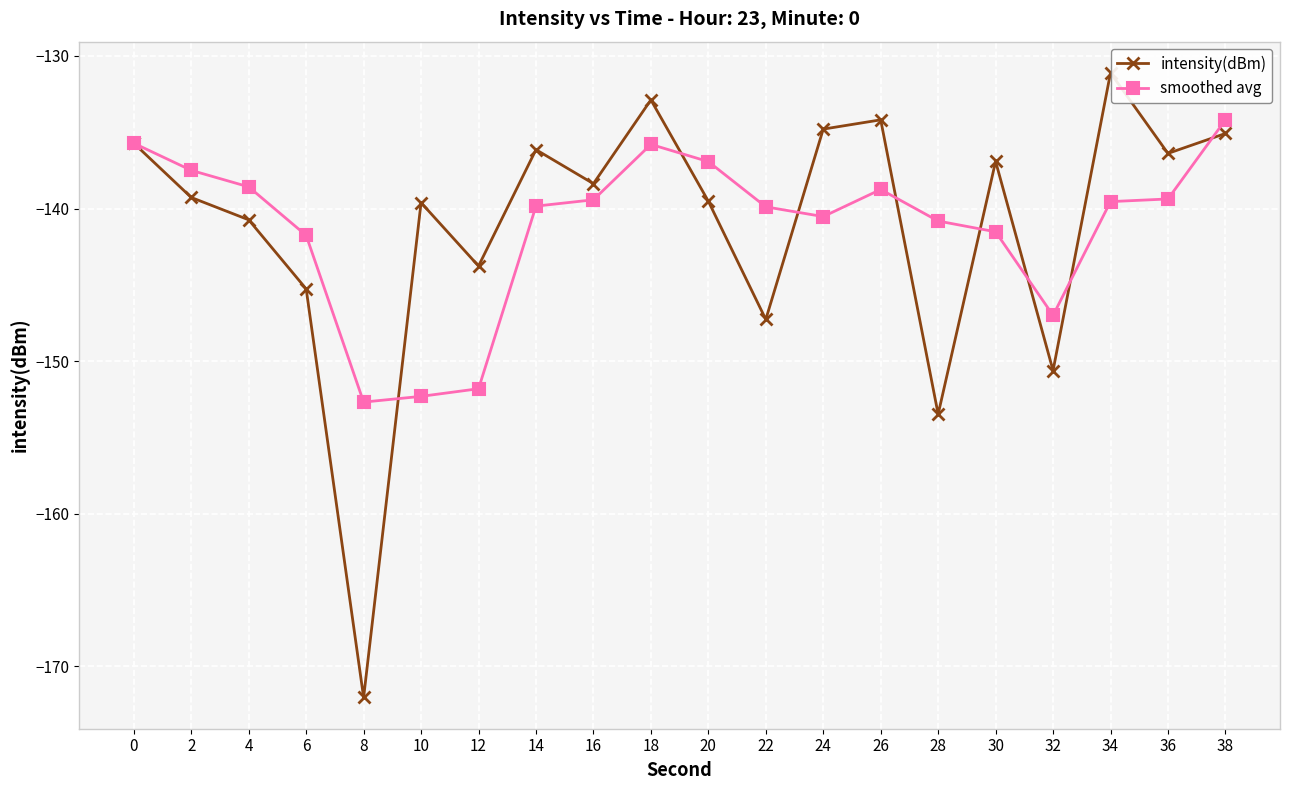

Is it true that intensity(dBm) equals -199.4 at 26?

False